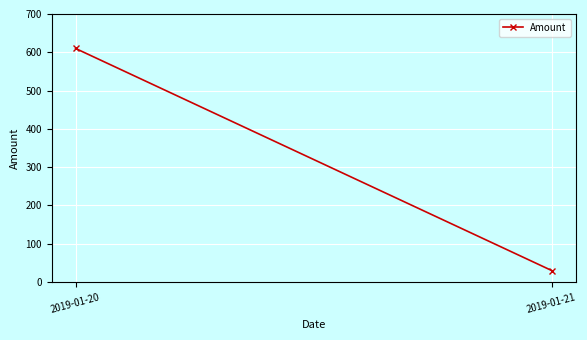

List the labels in order of value, largest first.

2019-01-20, 2019-01-21